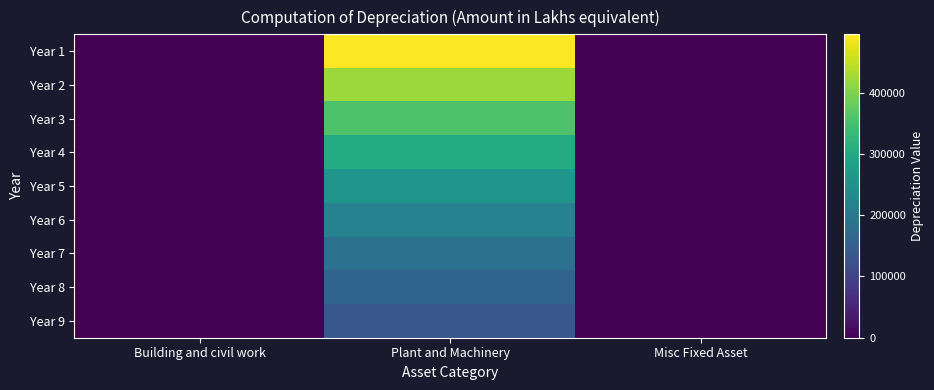

At which category is the sum across all series the highest?

Plant and Machinery